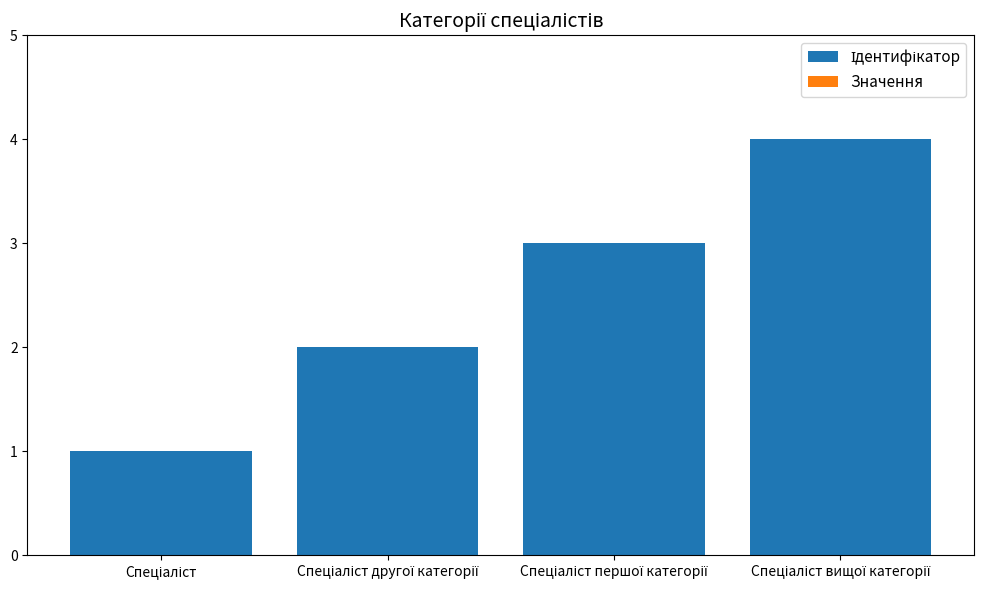

What is the maximum value shown in the chart?

4